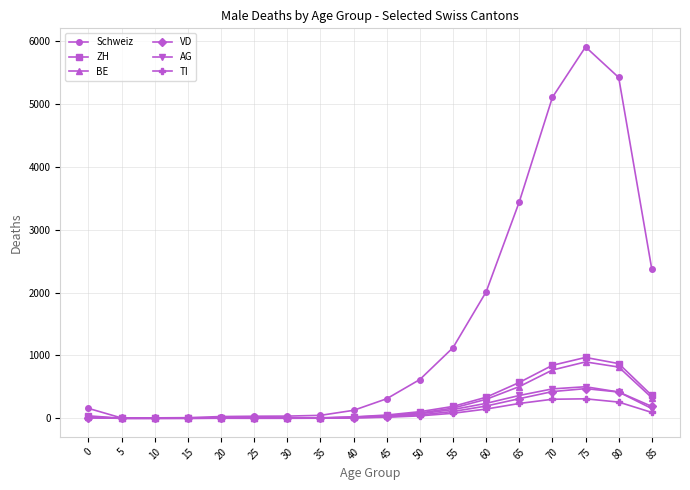

True or false: TI has more than 0 interior local peaks.

True